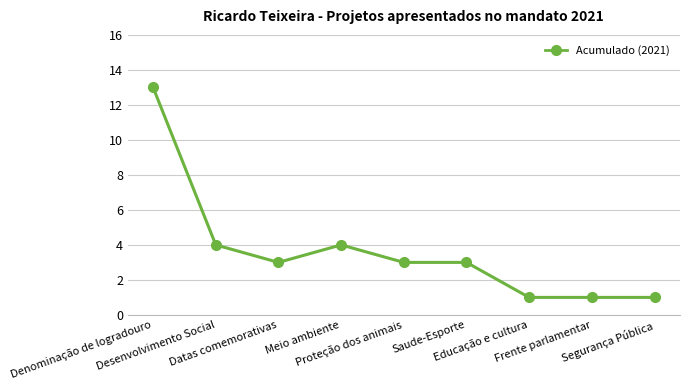

What is the value of the 9th point from the left?

1